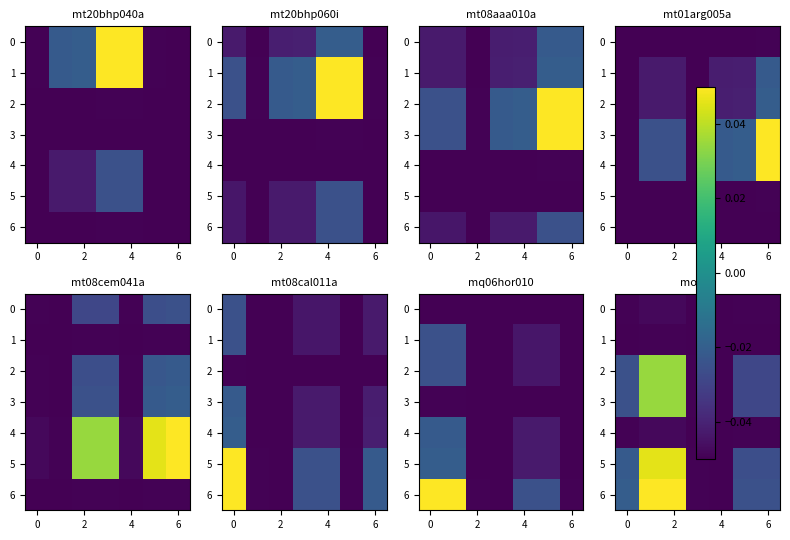

At 2, list the series in order from largest to smallest.

6, 5, 2, 3, 0, 4, 1